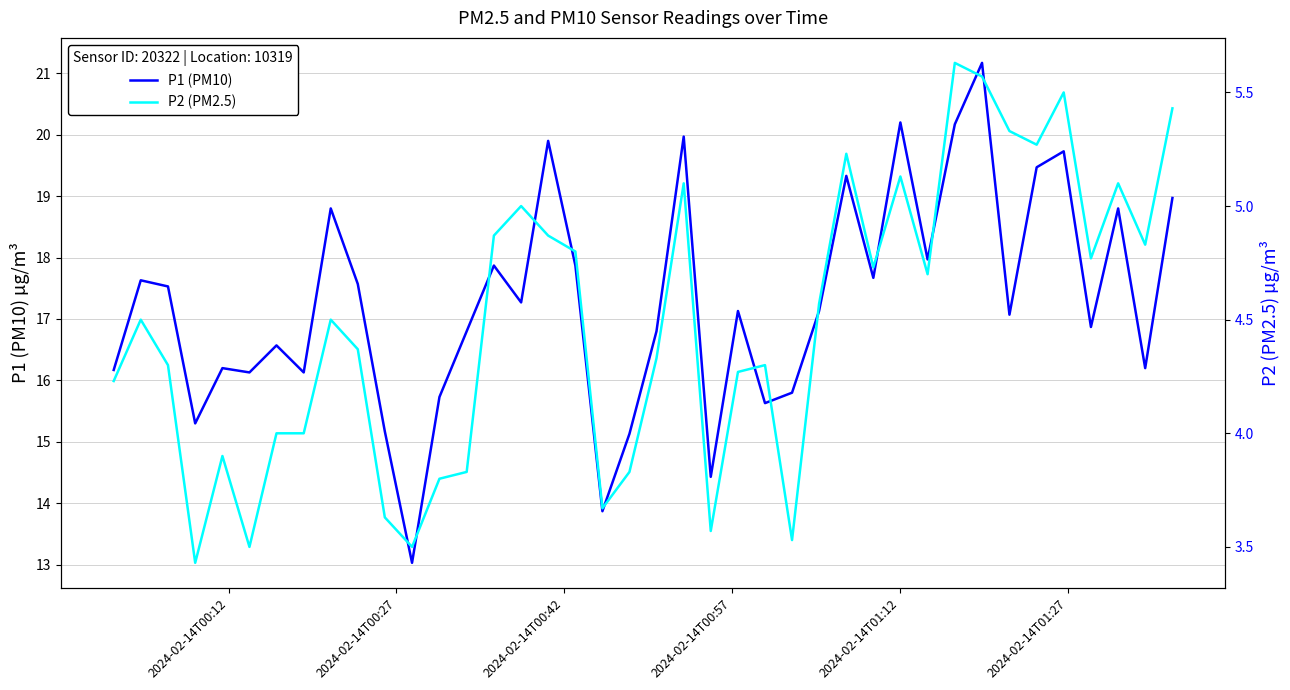

What is the maximum value for P1 (PM10)?

21.2